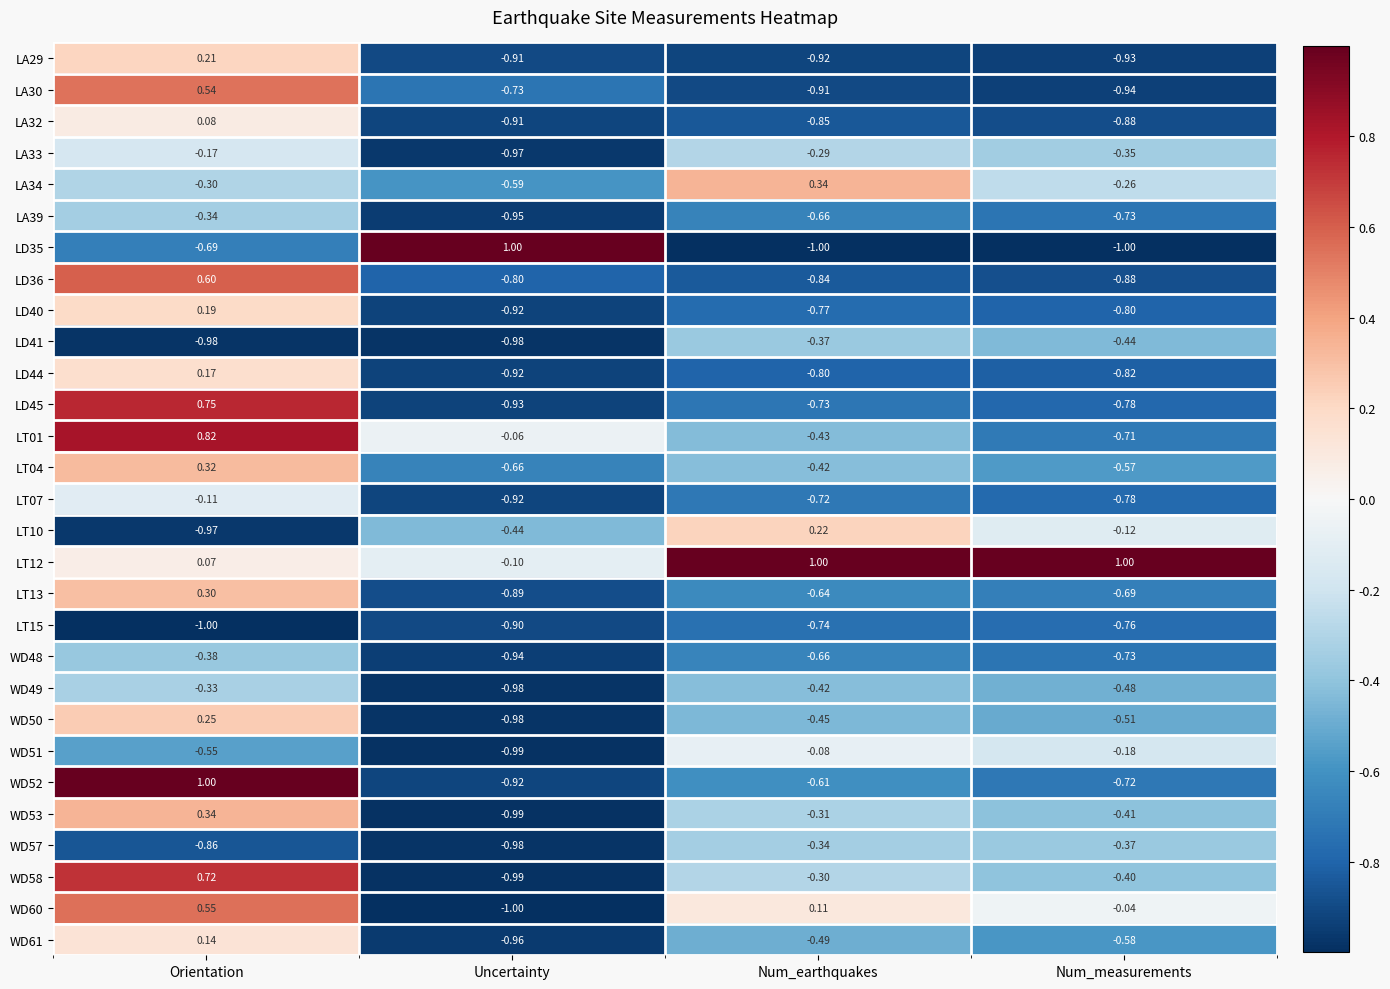

At which label does WD60 reach its minimum?

Uncertainty